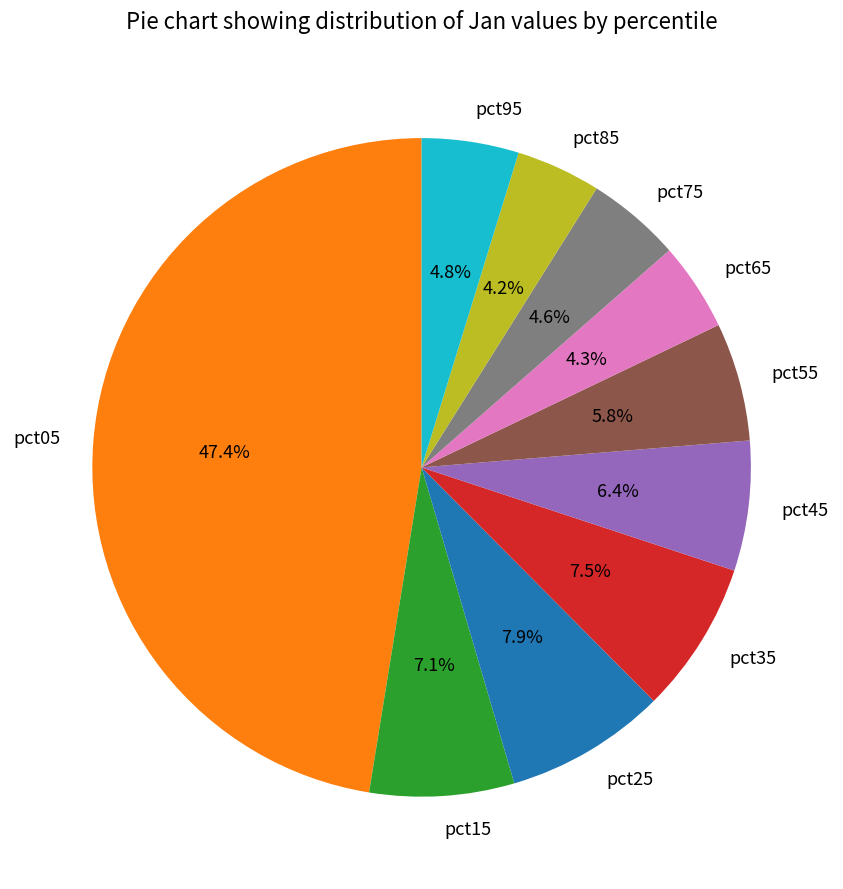

Does pct75 represent more than half of the total?

No